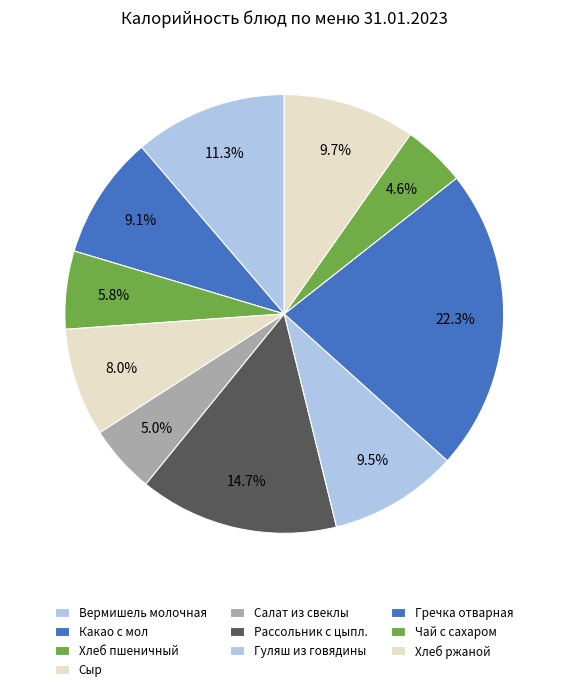

To the nearest percent, what is the combined percentage of Рассольник с цыпл. and Гречка отварная?

37%